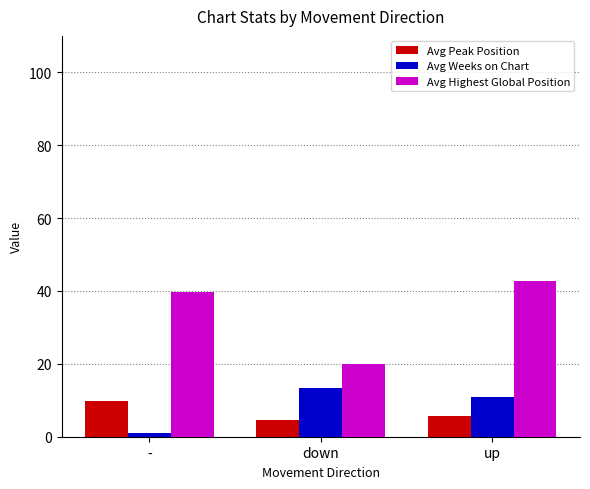

At which label is Avg Weeks on Chart closest to 7?

up